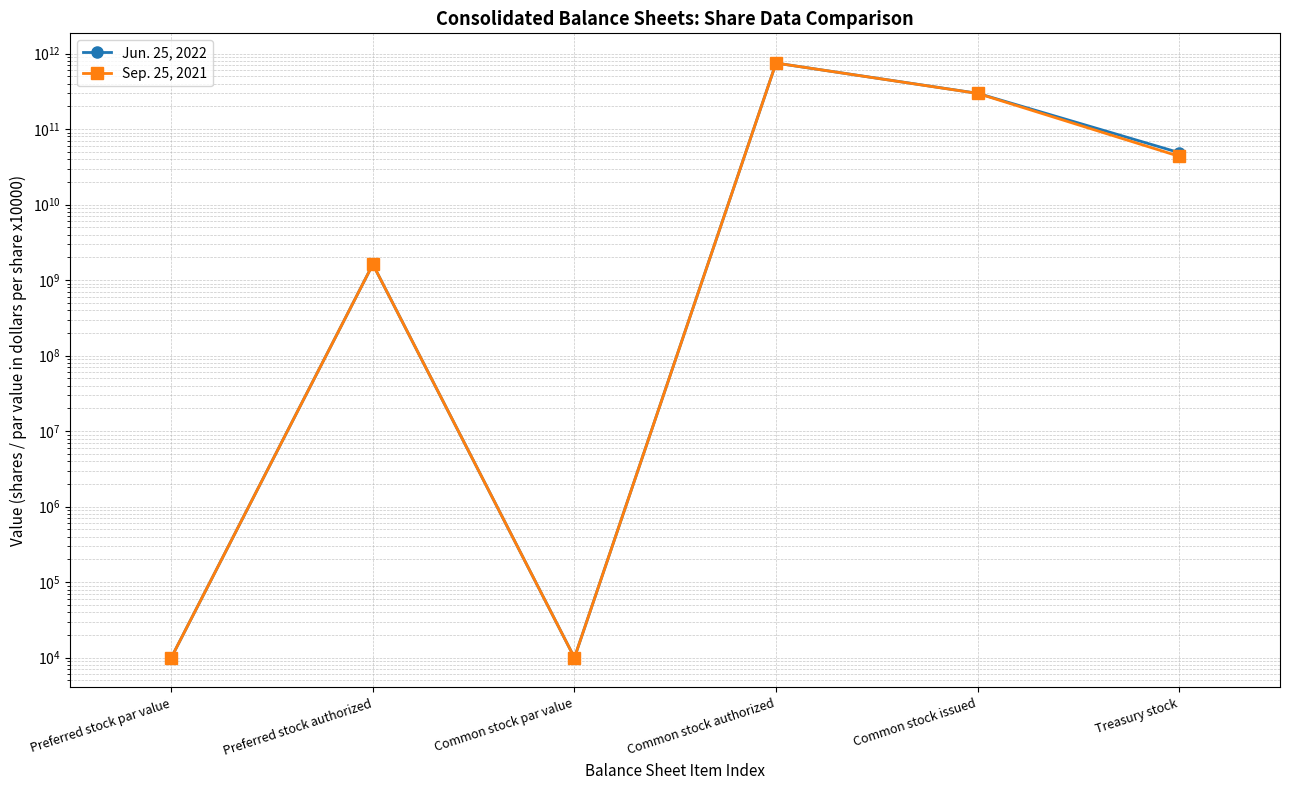

What is the total value across all series at Preferred stock par value?

20000